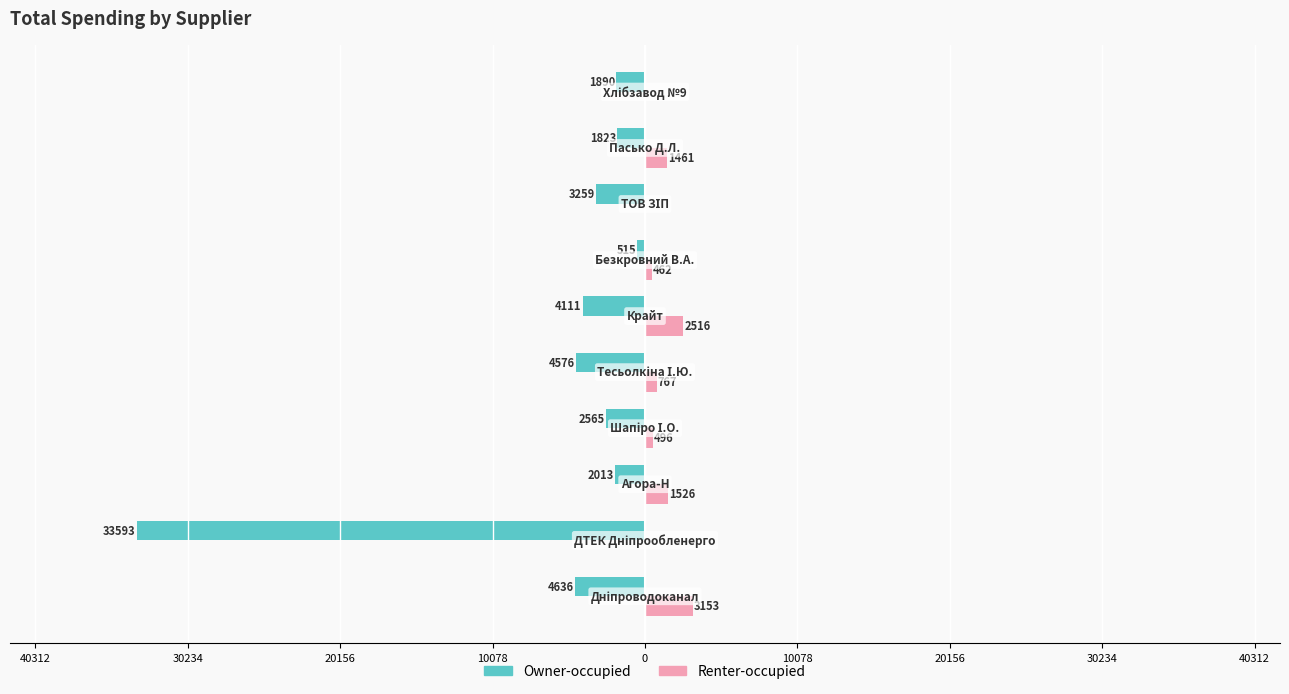

What are all the series names shown in the legend?

Owner-occupied, Renter-occupied